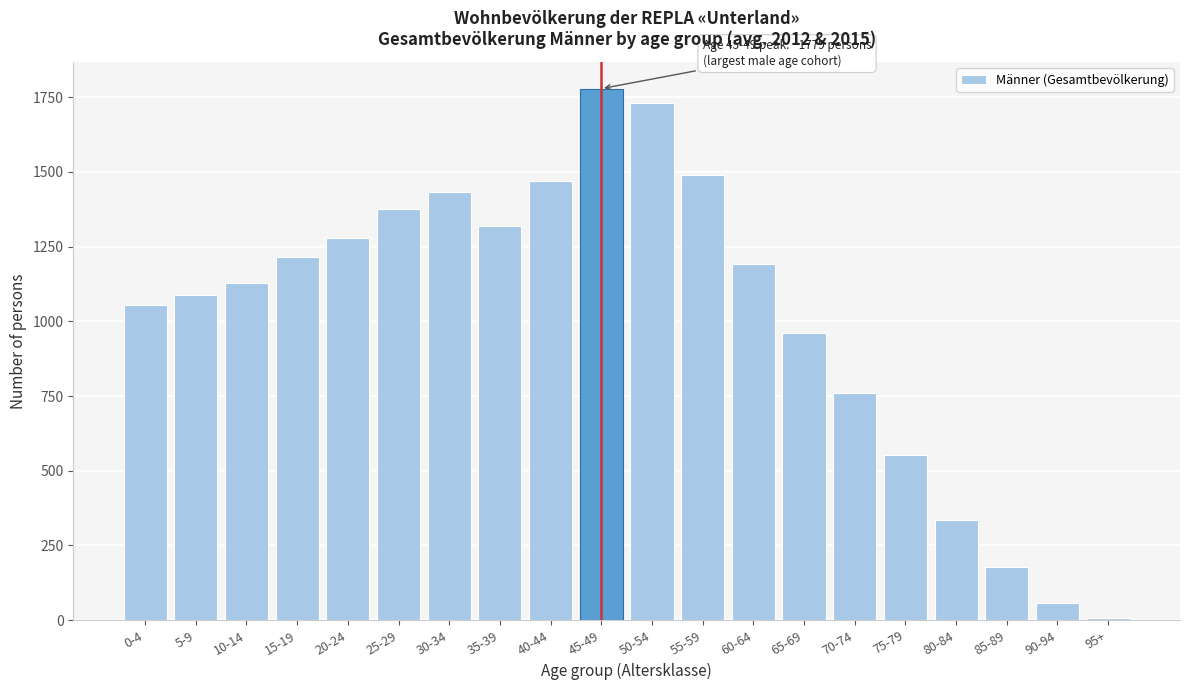

Reading left to right, list all the values displayed in this chart.

0-4=1054.0	5-9=1089.5	10-14=1127.0	15-19=1217.0	20-24=1278.0	25-29=1377.0	30-34=1434.0	35-39=1318.5	40-44=1470.0	45-49=1779.0	50-54=1730.5	55-59=1489.0	60-64=1193.0	65-69=962.0	70-74=760.5	75-79=554.0	80-84=335.0	85-89=178.0	90-94=55.5	95+=6.5